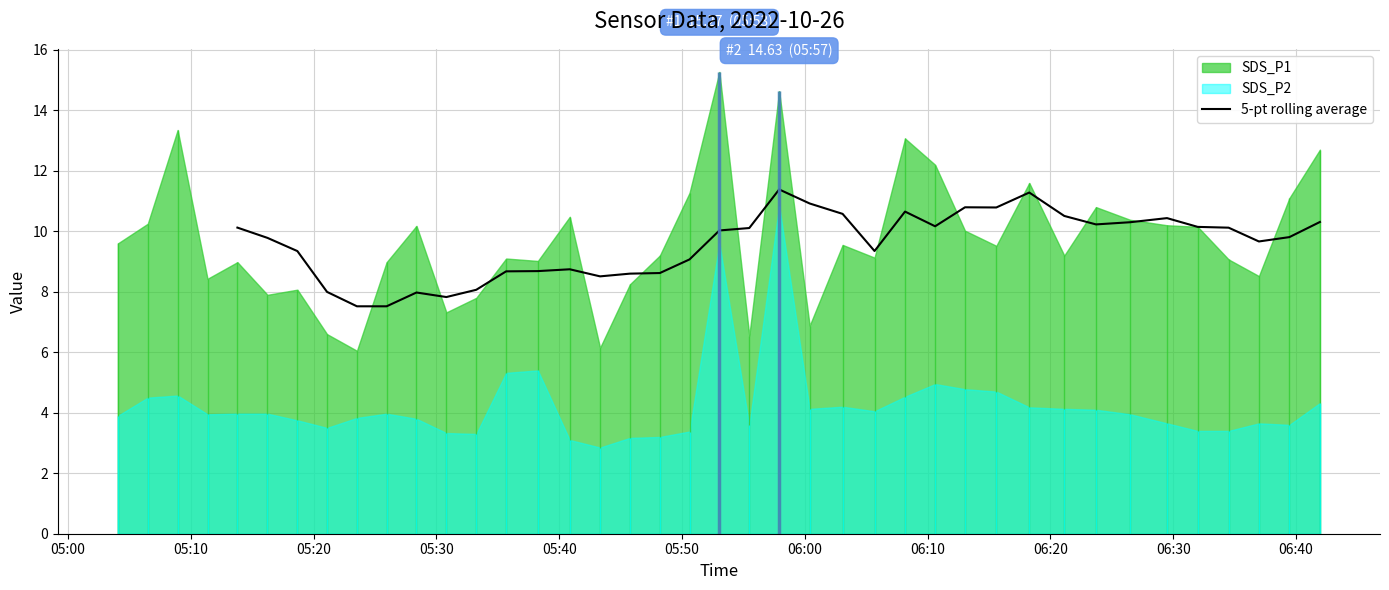

Where is the first local minimum?

11